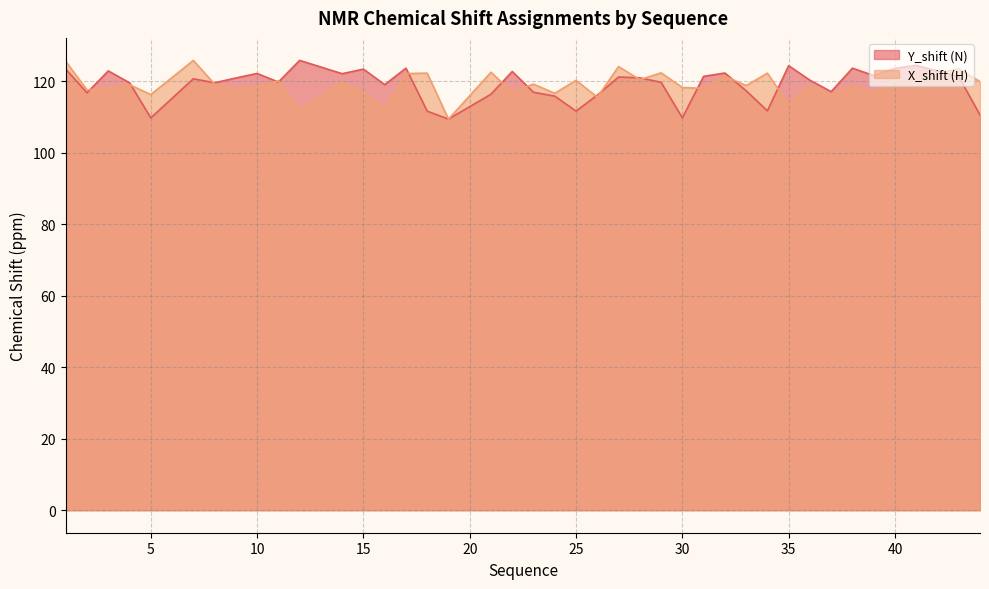

Where is the first local maximum for Y_shift (N)?

3